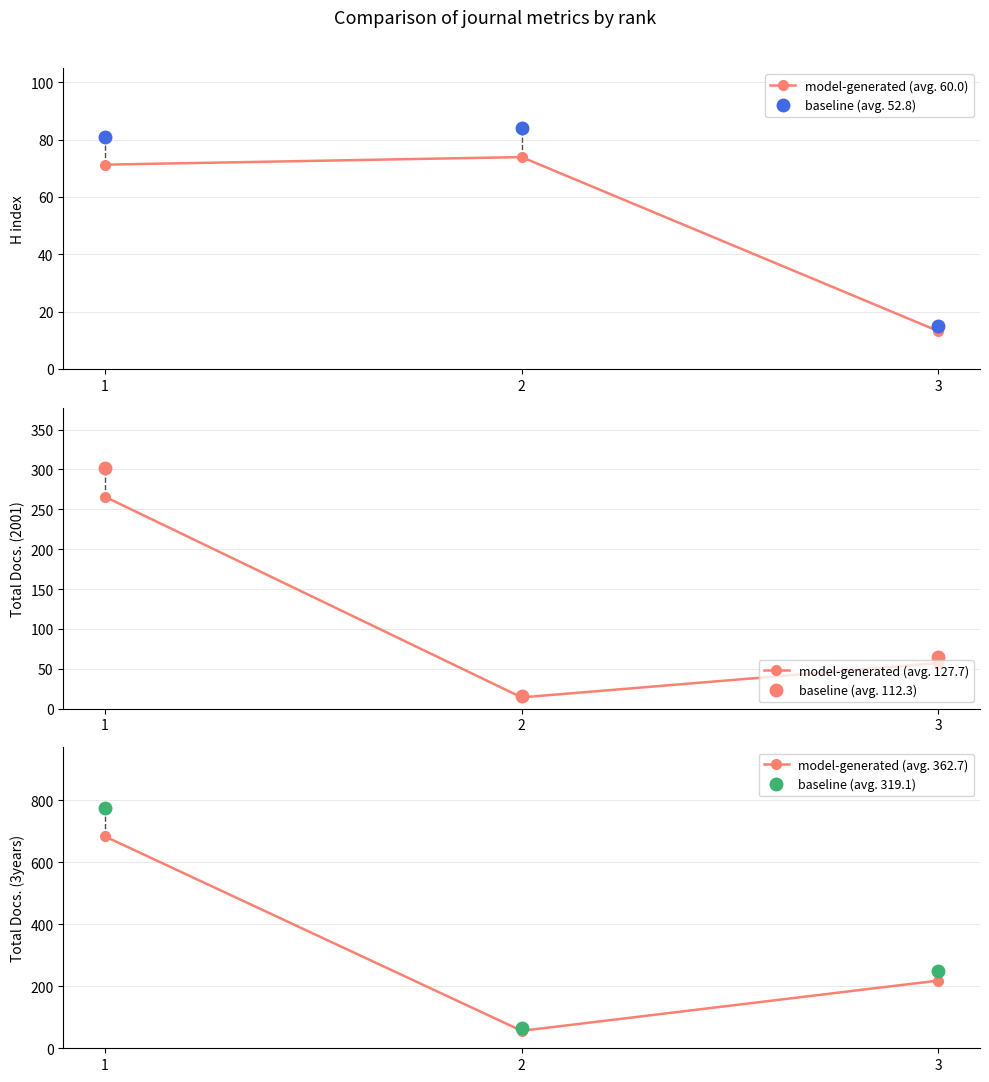

Which series has the largest range (max minus min)?

model-generated